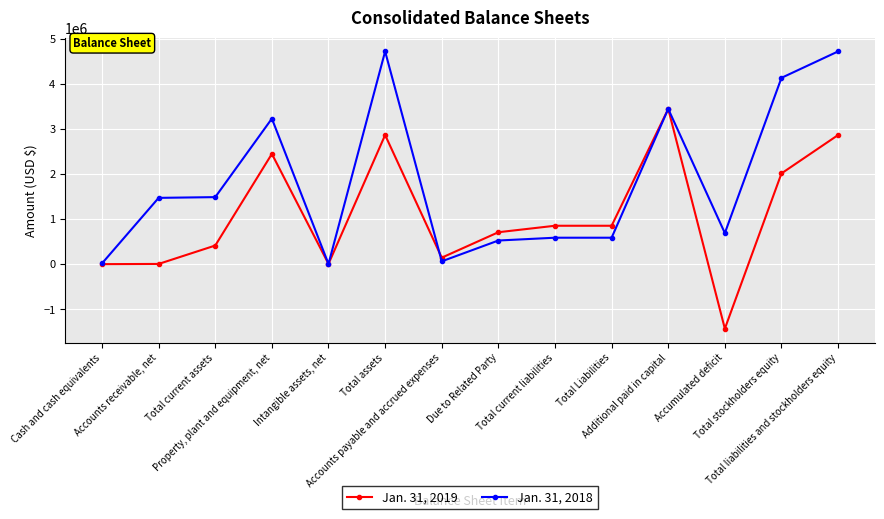

What is the sum of all Jan. 31, 2019 values?

15173891